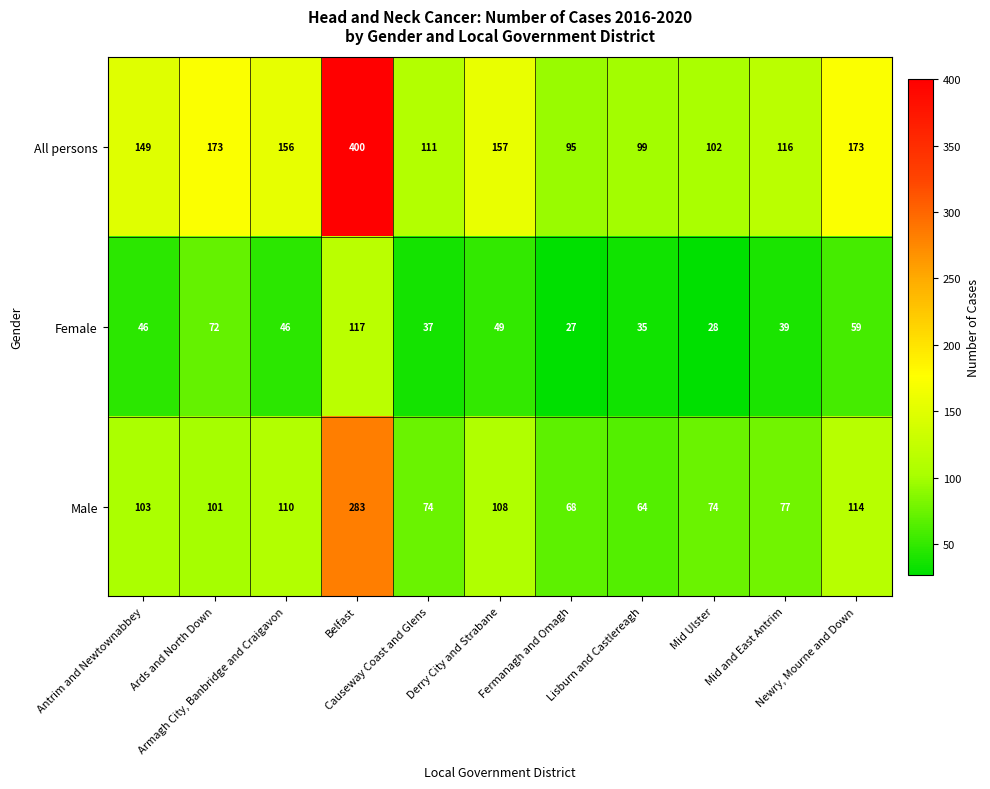

Which category has the highest value across all series?

Belfast